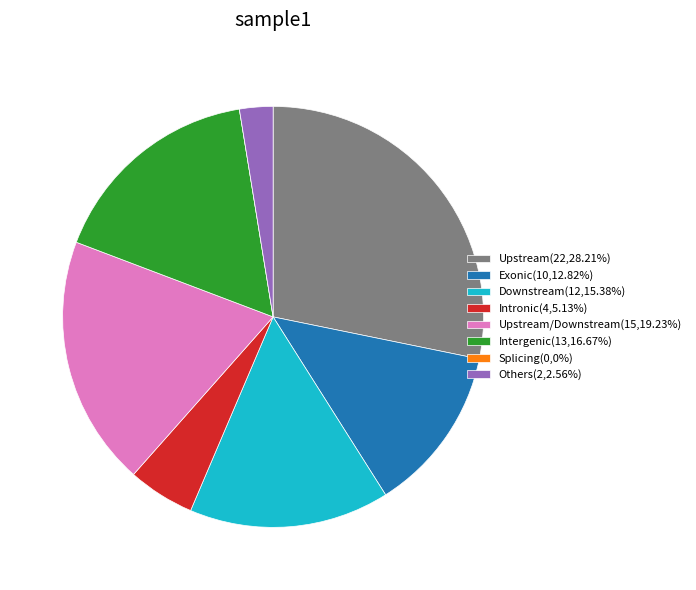

Do Upstream/Downstream(15,19.23%) and Others(2,2.56%) together represent more than half of the pie?

No